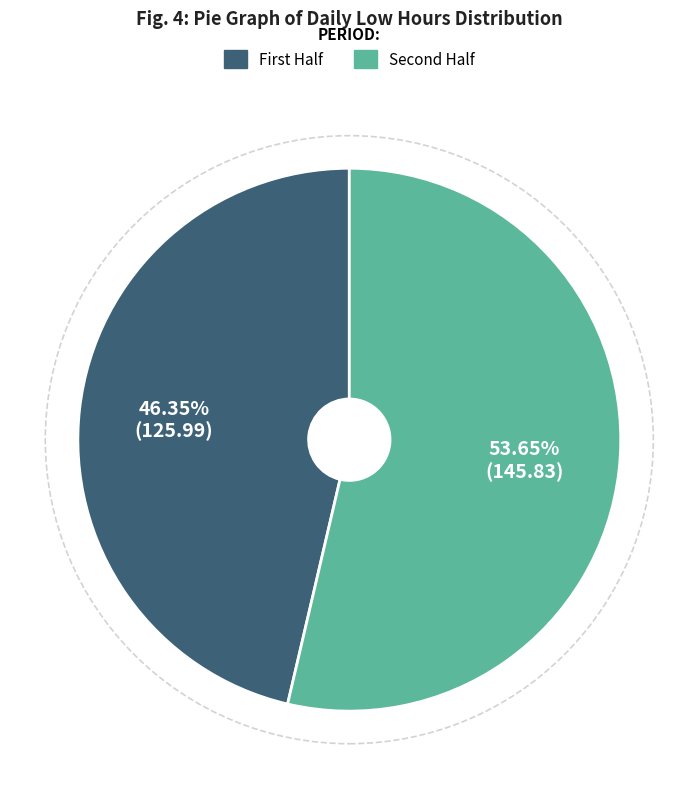

What is the majority slice?

Second Half